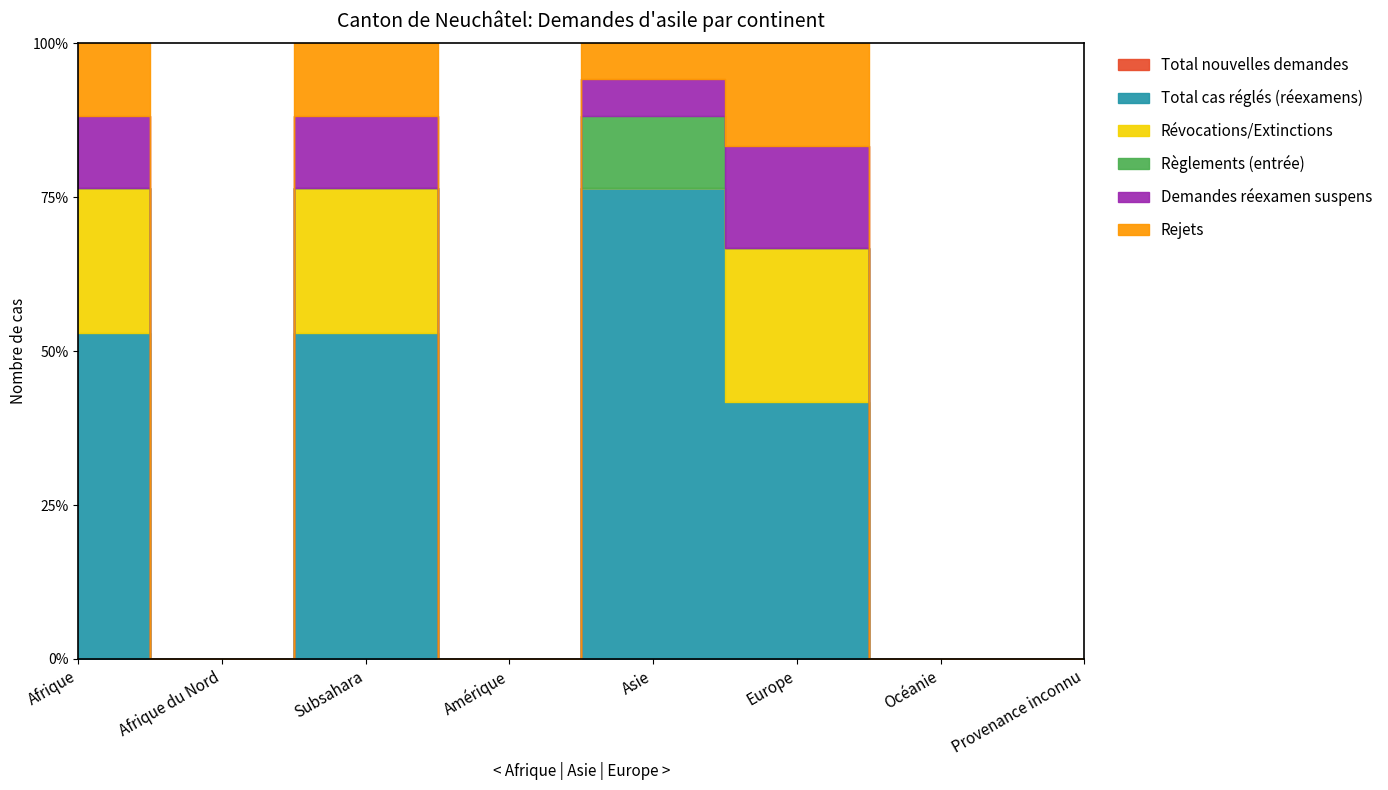

The value of Rejets at Subsahara is 3. True or false?

False